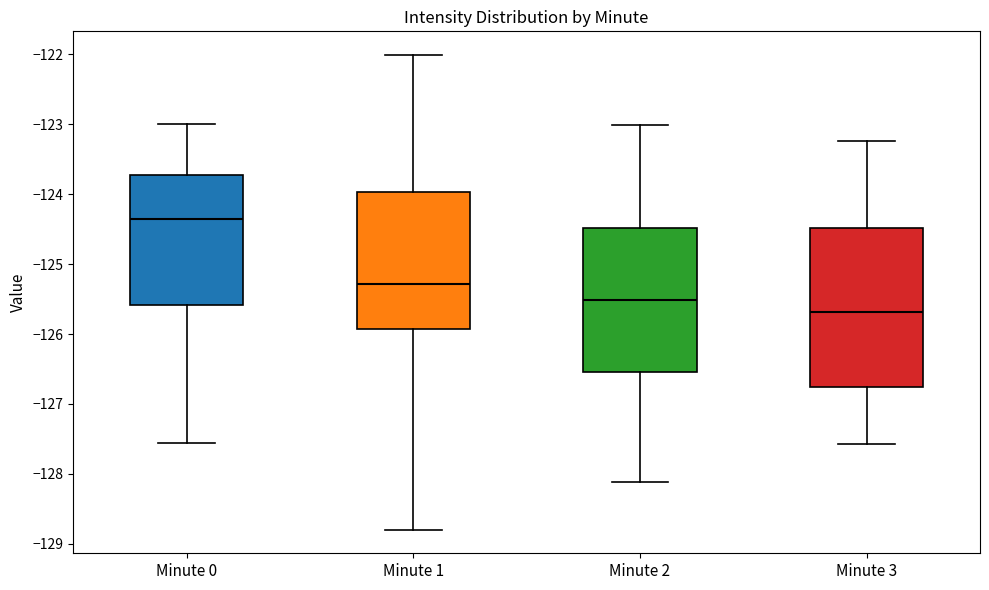

Where is the lower edge of the box for Minute 2 on the y-axis? The values are not printed on the chart, so give them approximately, as read against the axis.

-126.5